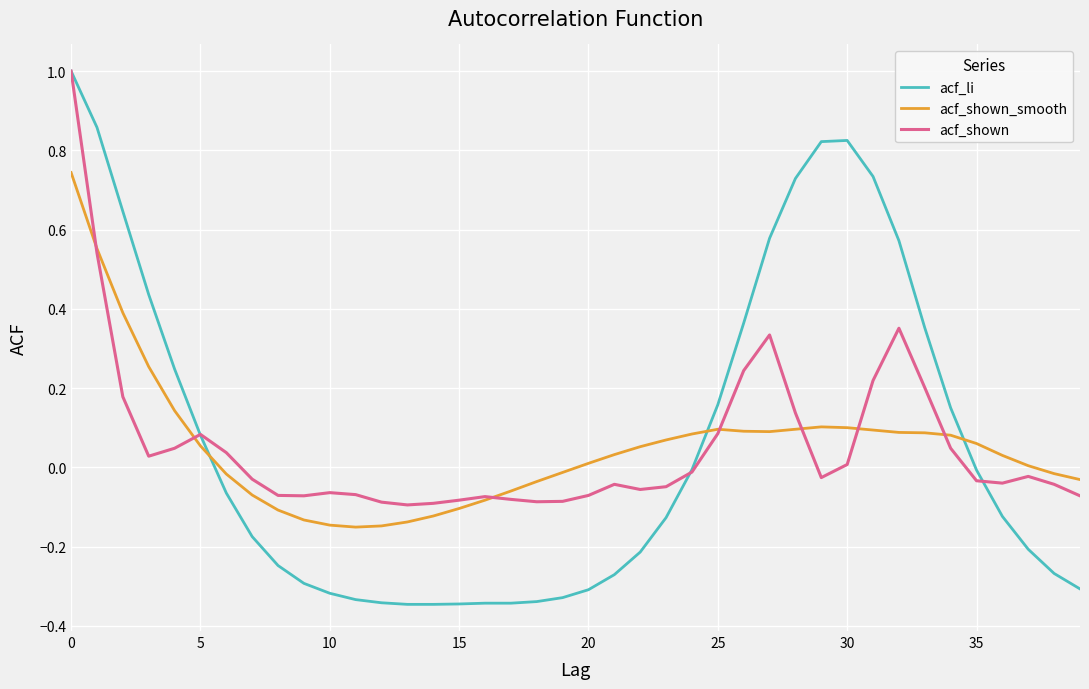

How many times do acf_li and acf_shown_smooth cross each other?

3